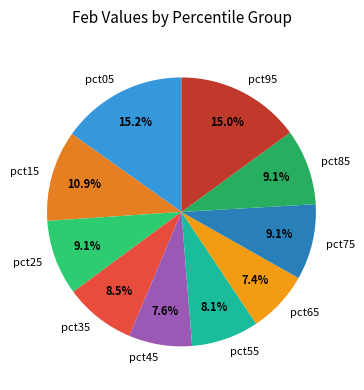

Count the number of slices in the pie.

10